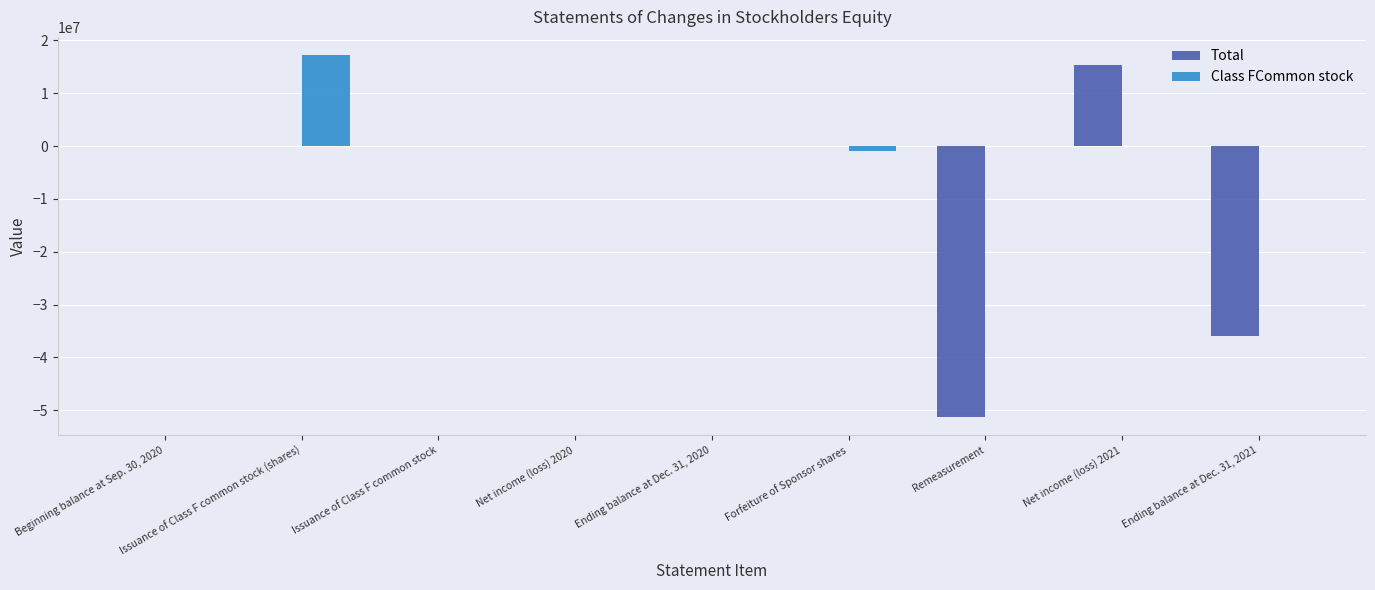

Is the value of Total at Remeasurement greater than the value of Class FCommon stock at Remeasurement?

No